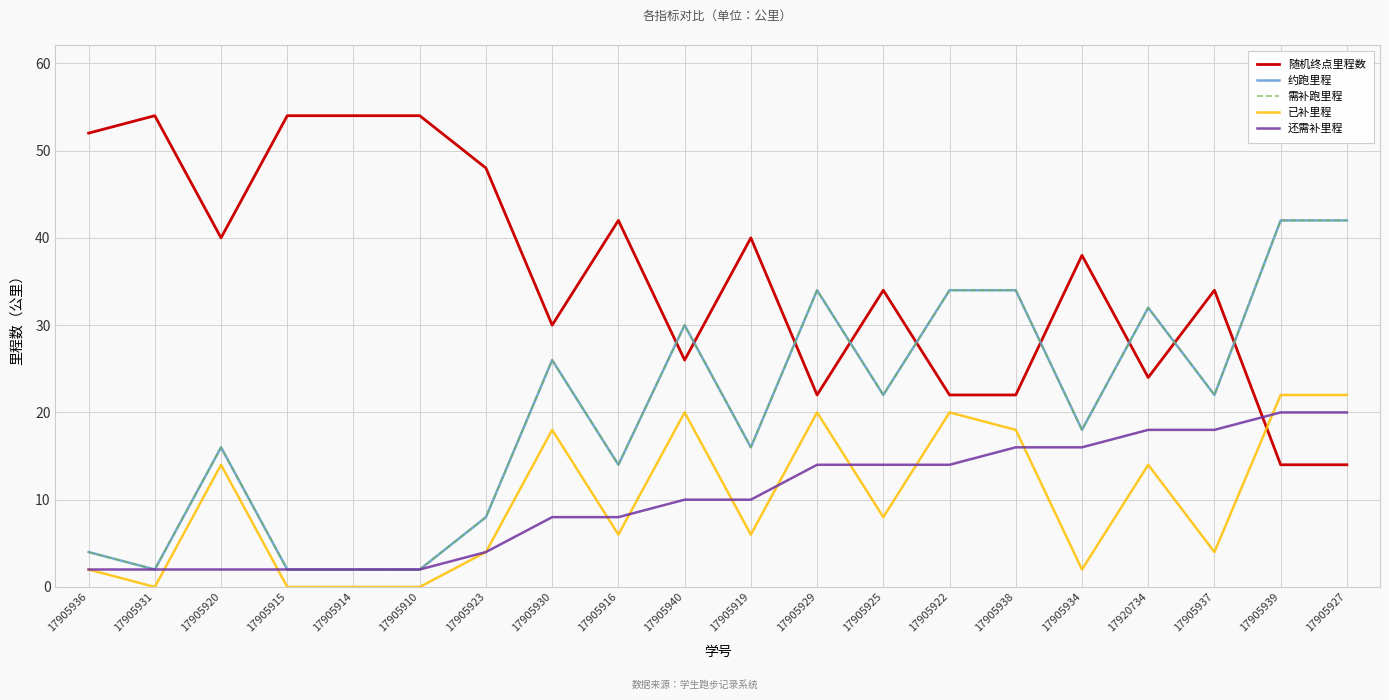

Which label corresponds to the largest value in the chart?

17905931